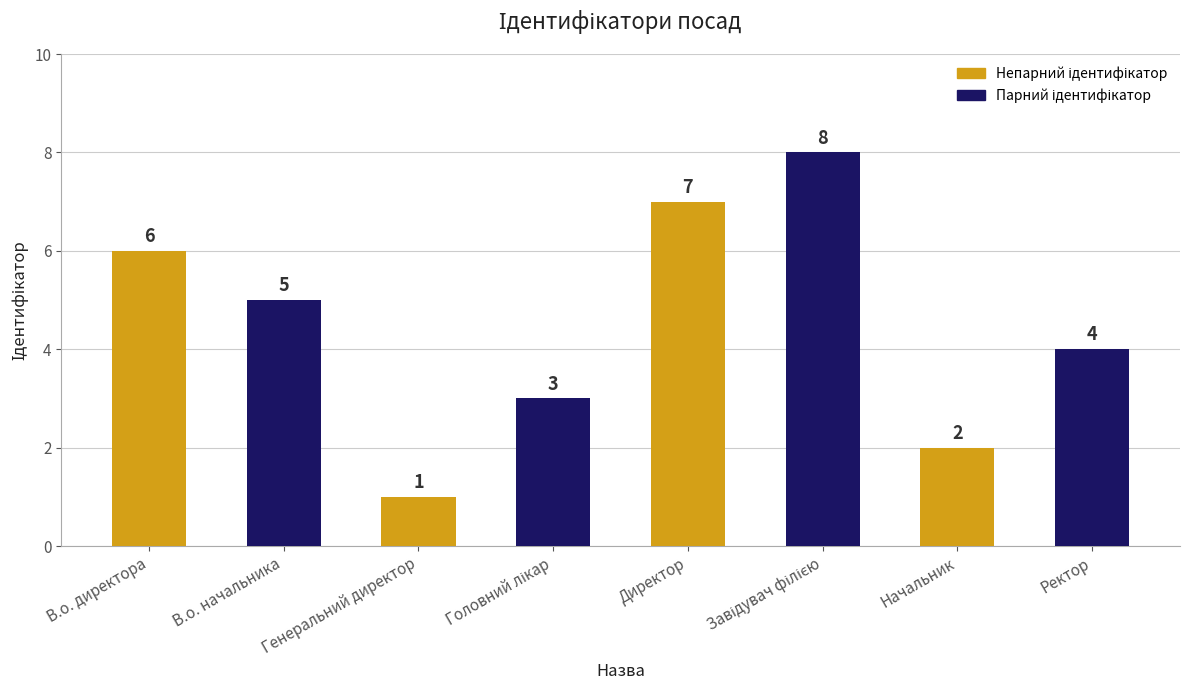

What is the change in value from В.о. директора to Генеральний директор?

-5